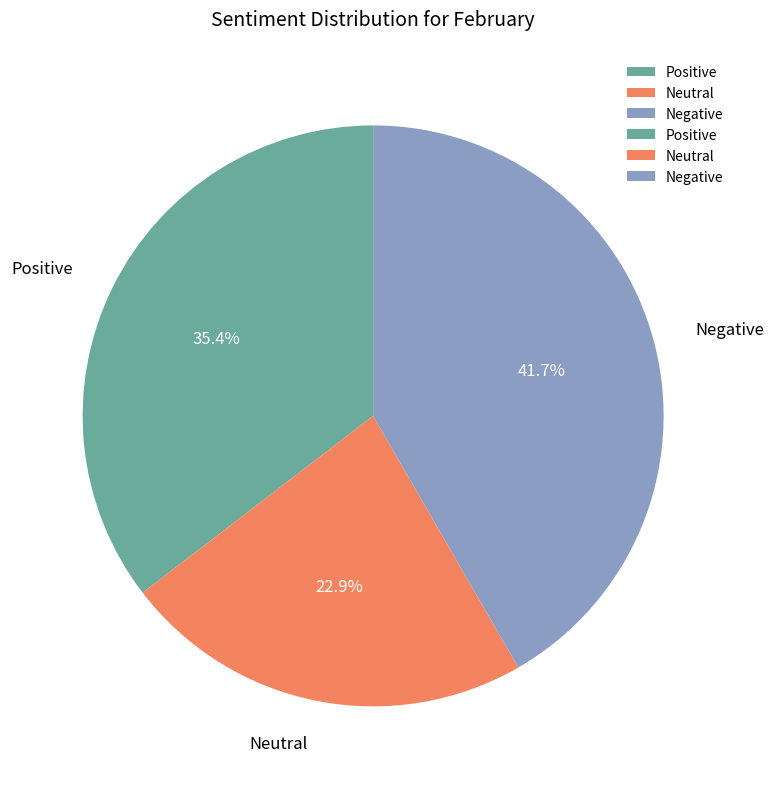

Which slice is the largest?

Negative